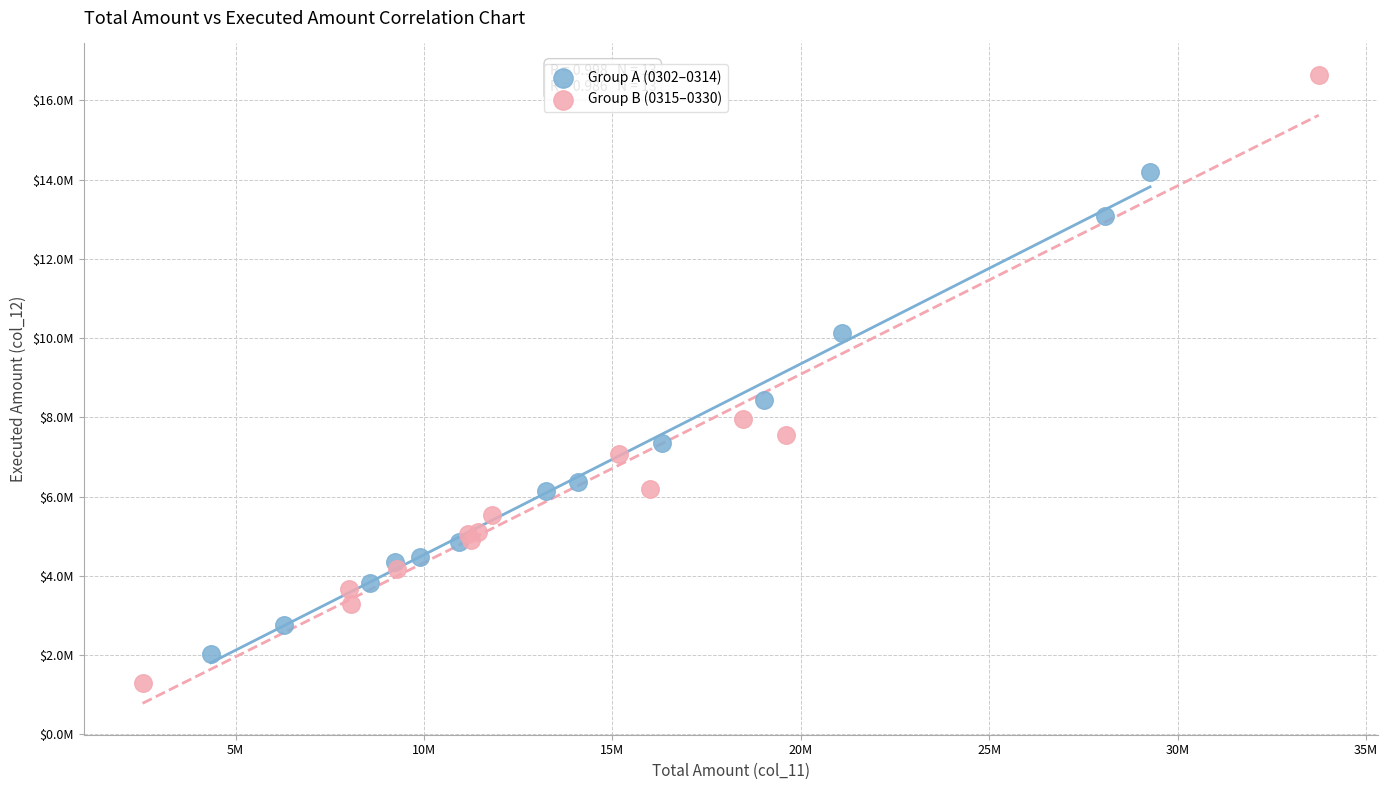

Which series contains the lowest Y value?

Group B (0315–0330)